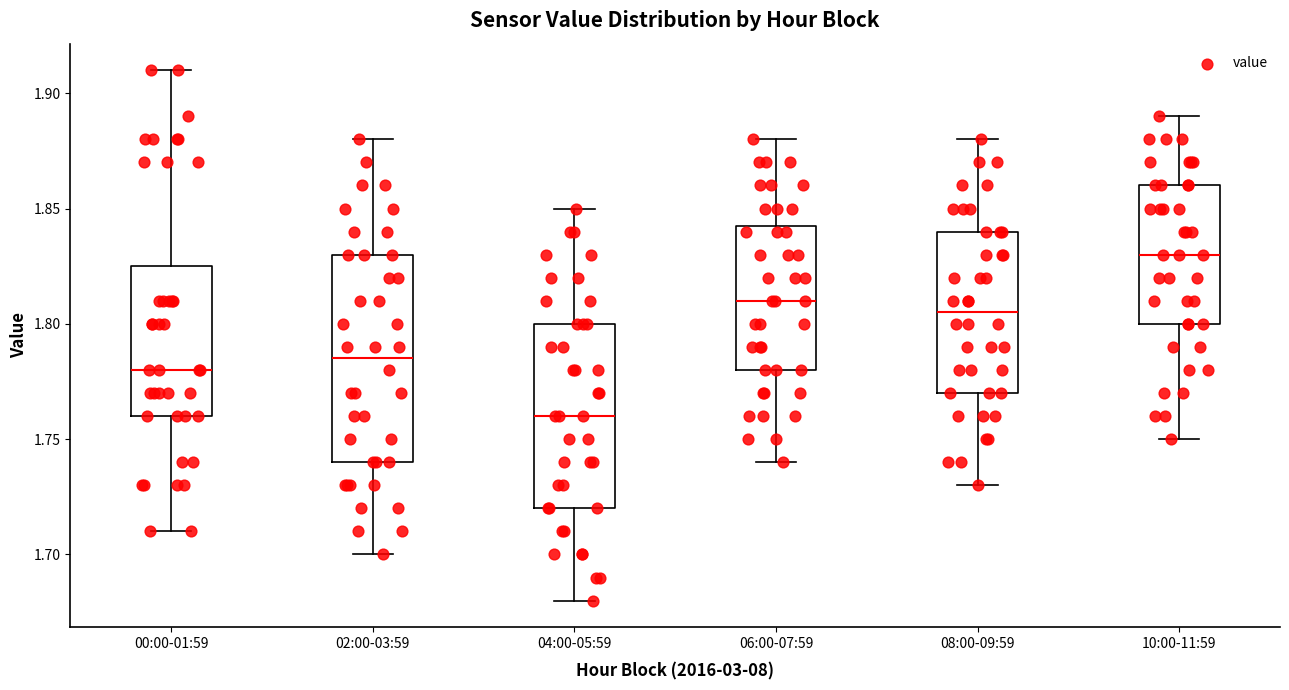

Reading left to right, transcribe this box plot: for each box, give where its median line is, the range the box spans, and where its two whiskers end, as read against the y-axis. The values are not printed on the chart, so give them approximately, as read against the axis.

00:00-01:59: median 1.780, box 1.760 to 1.825, whiskers 1.710 to 1.910
02:00-03:59: median 1.785, box 1.740 to 1.830, whiskers 1.700 to 1.880
04:00-05:59: median 1.760, box 1.720 to 1.800, whiskers 1.680 to 1.850
06:00-07:59: median 1.810, box 1.780 to 1.845, whiskers 1.740 to 1.880
08:00-09:59: median 1.805, box 1.770 to 1.840, whiskers 1.730 to 1.880
10:00-11:59: median 1.830, box 1.800 to 1.860, whiskers 1.750 to 1.890